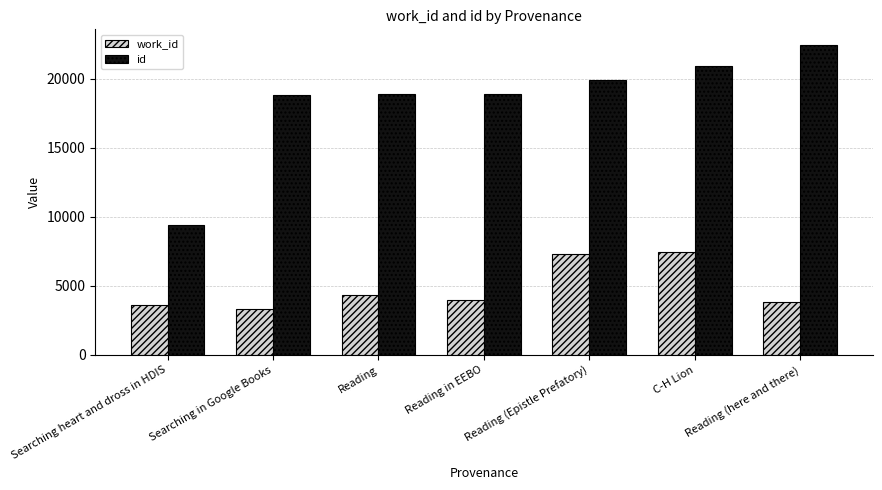

At which category does the chart reach its minimum across all series?

Searching in Google Books